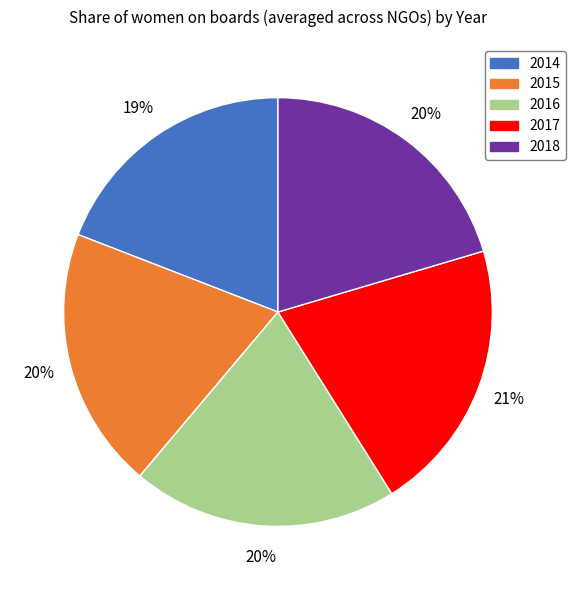

The 2018 slice represents 20% of the pie. True or false?

True